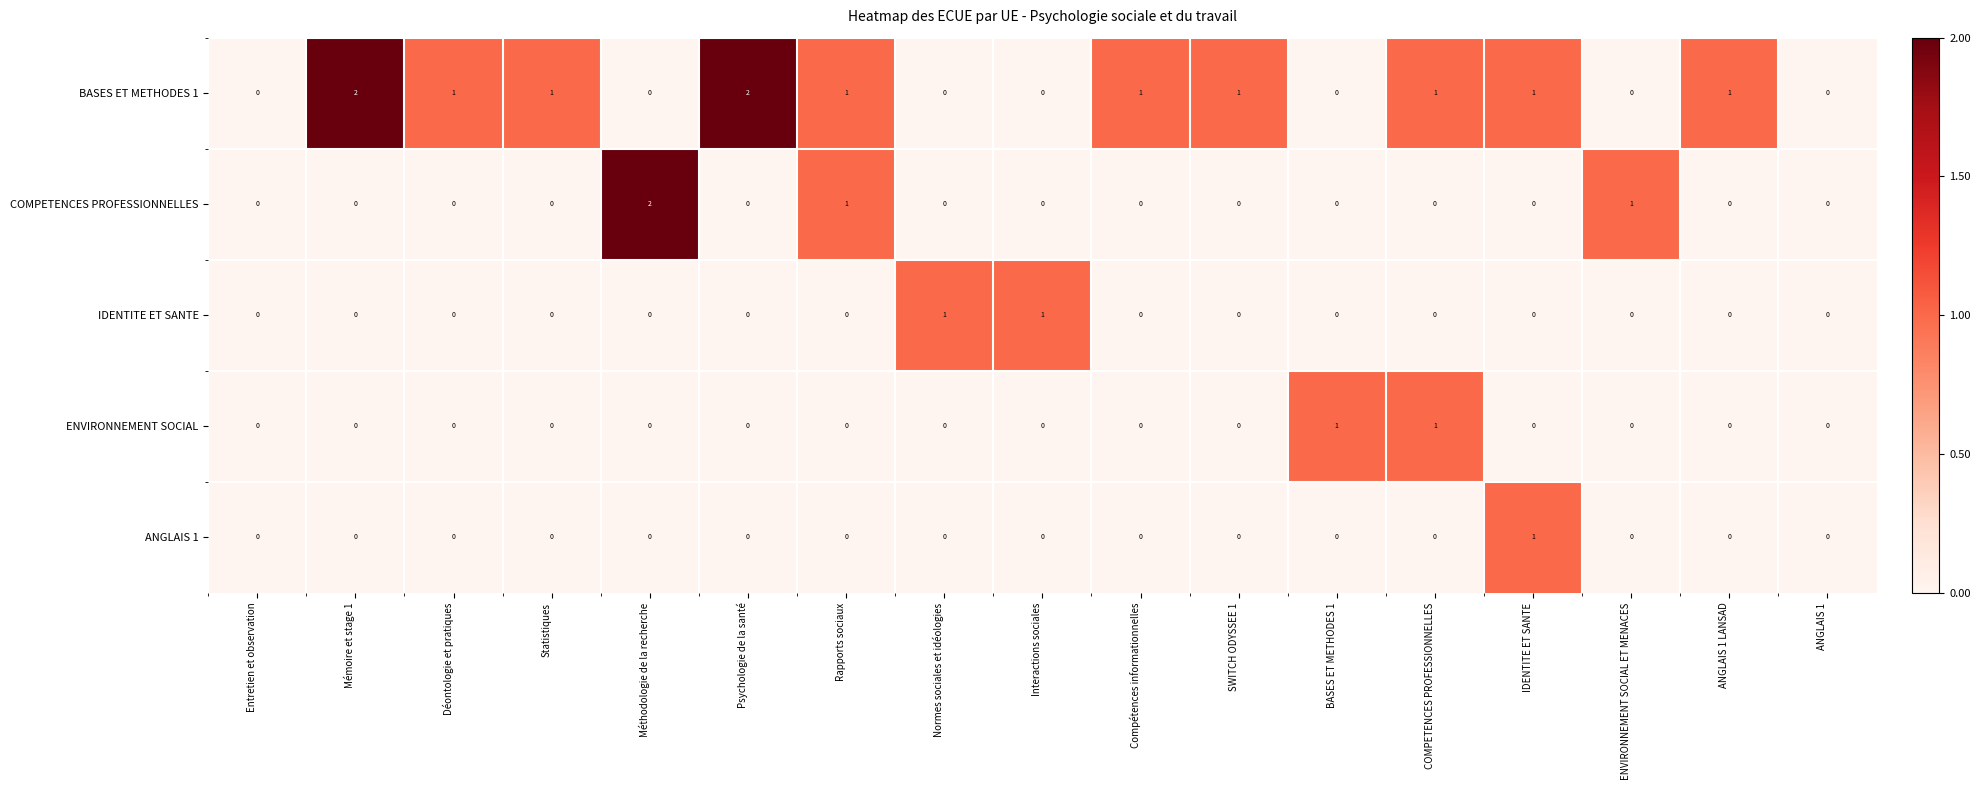

Count the number of categories in the chart.

17